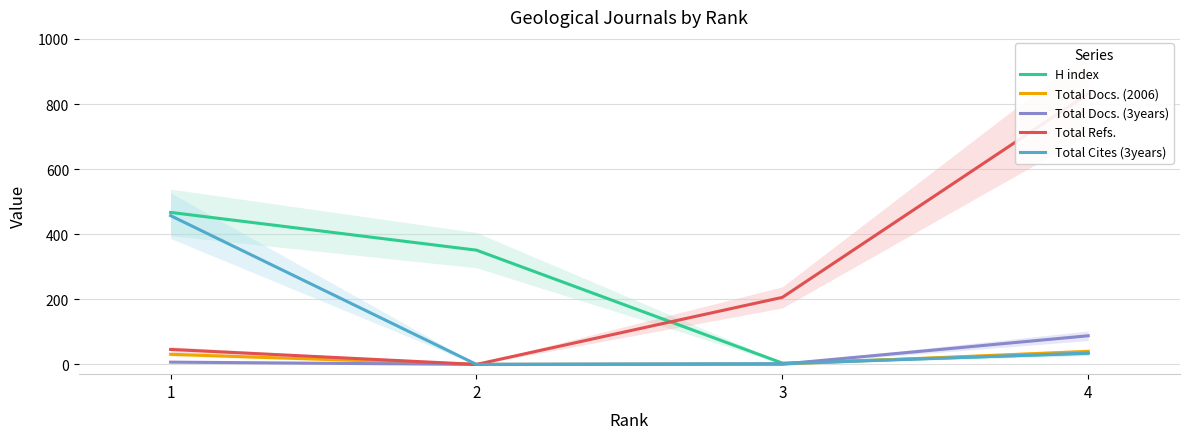

At which category is the sum across all series the highest?

4